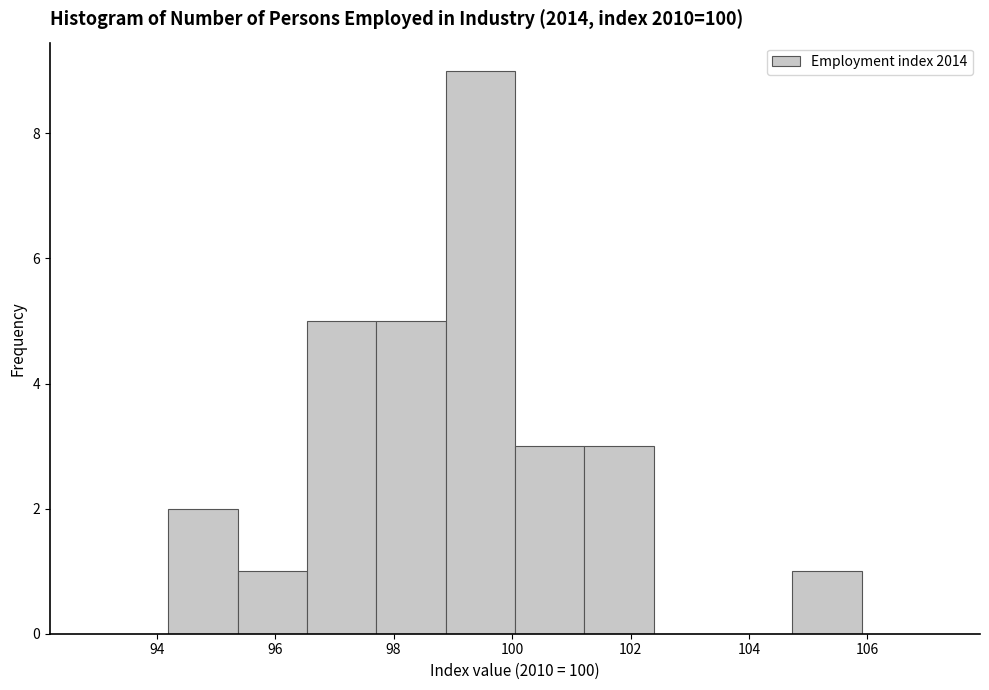

How tall is the bar that spans 95.4 to 96.6 on the x-axis? Neither the bar edges nor the heights are printed on the chart, so give them approximately, as read against the axes.

1